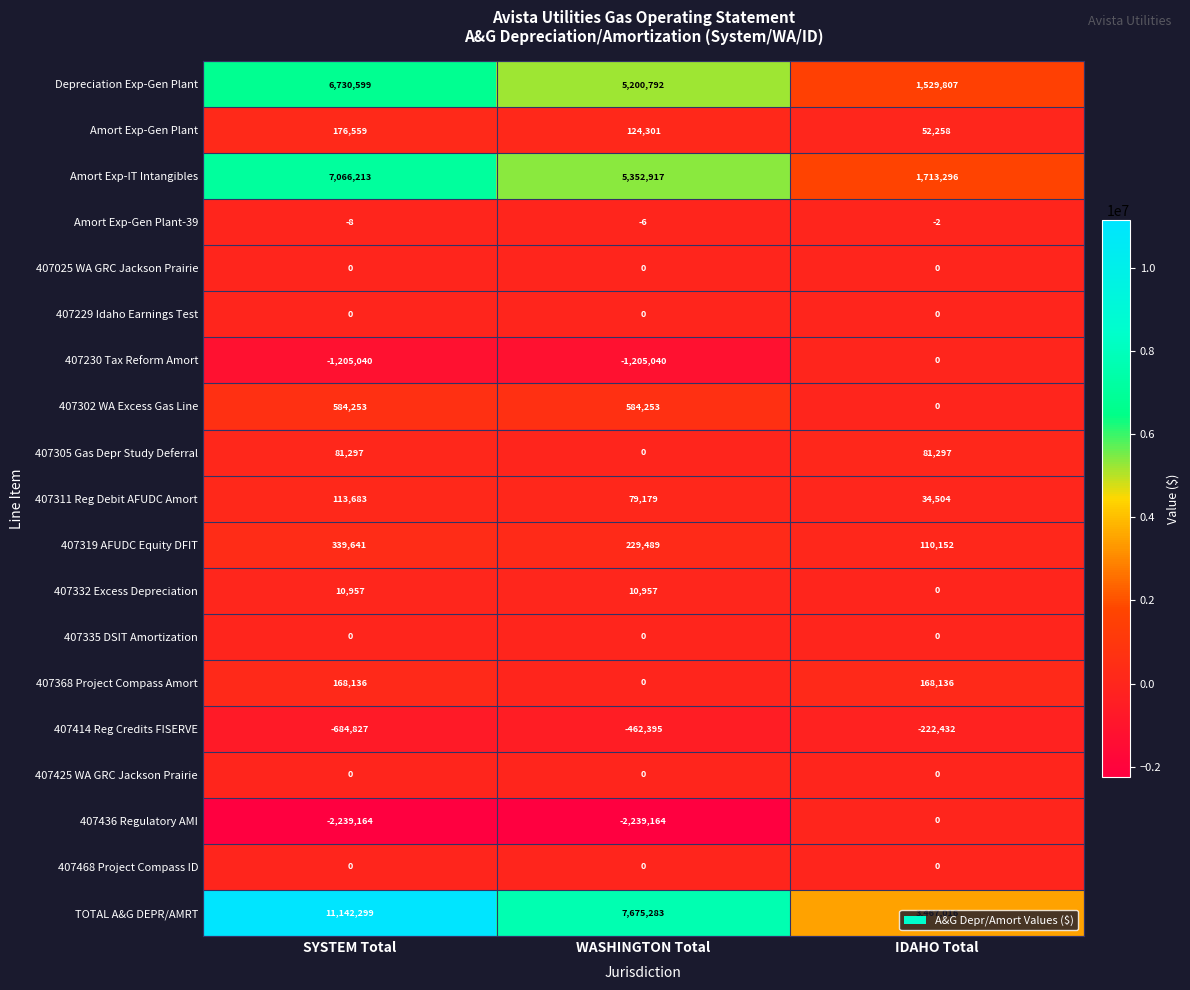

Which series has the largest total across all categories?

TOTAL A&G DEPR/AMRT